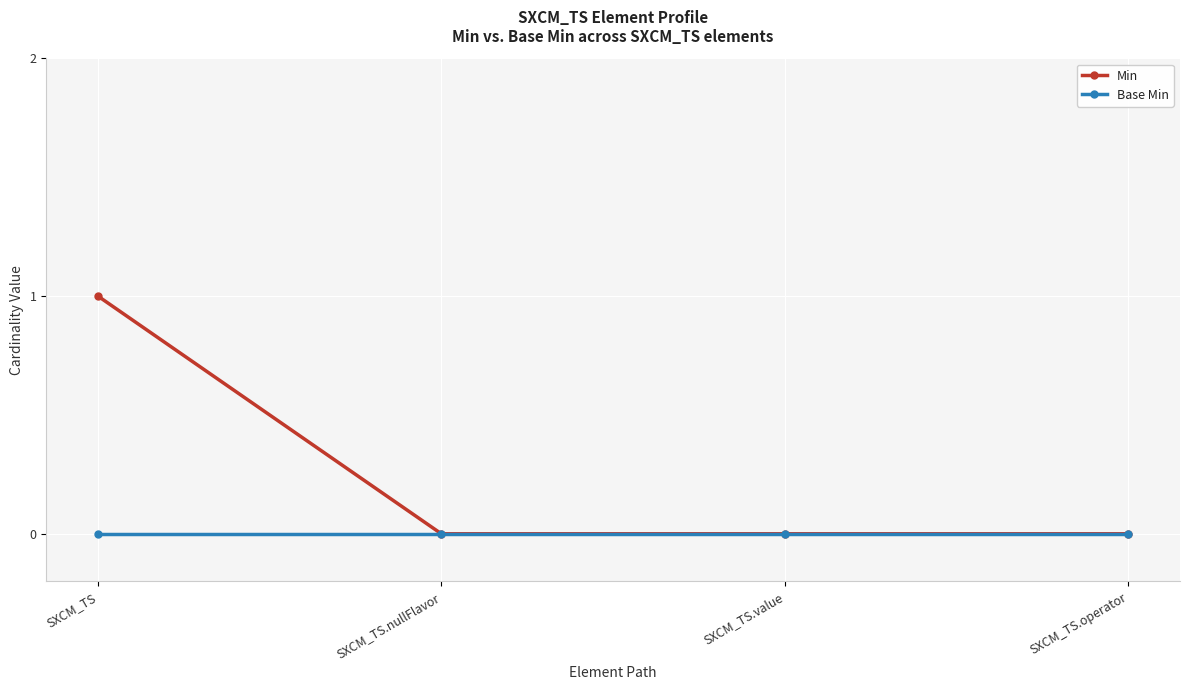

Rank the series by their average value, from lowest to highest.

Base Min, Min